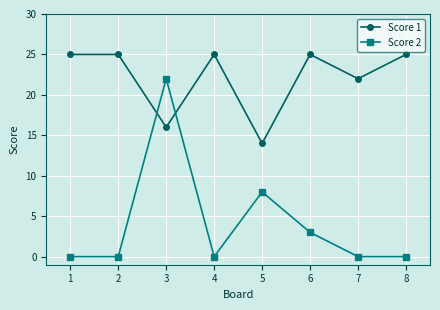

Rank the series by their average value, from lowest to highest.

Score 2, Score 1